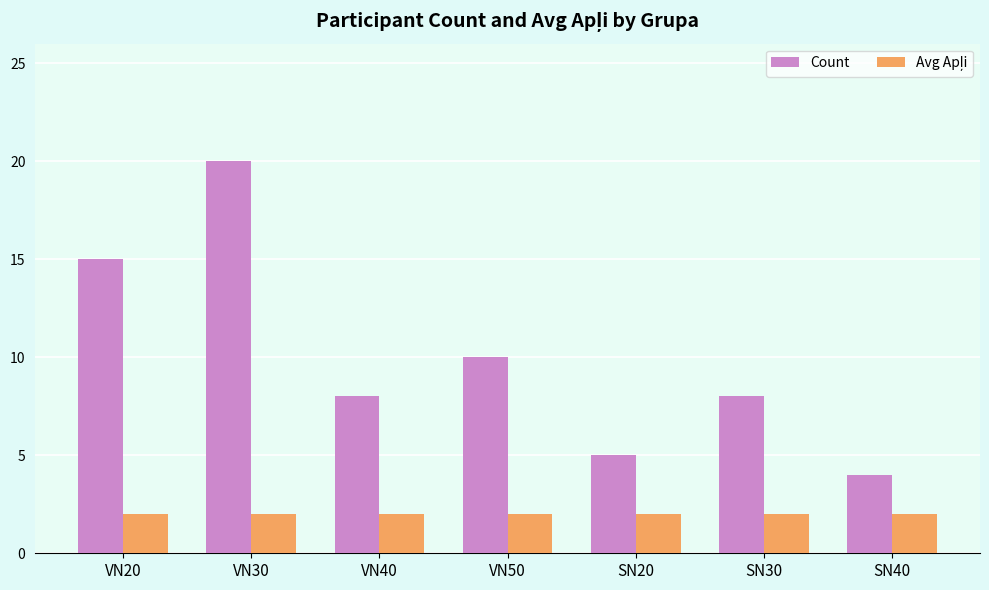

What position from the left is SN20?

5